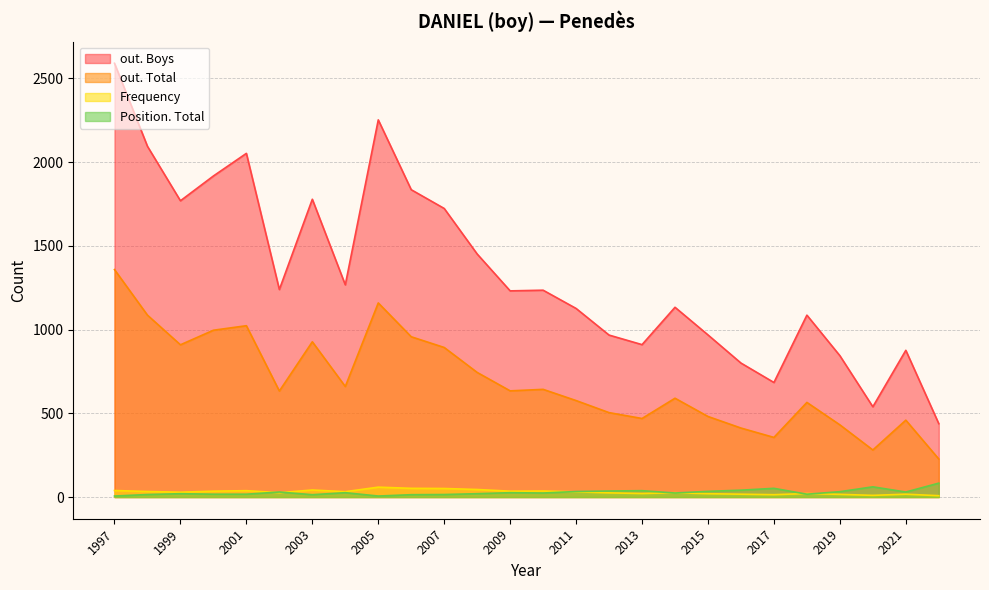

What is the value of the Position. Total point at the 14th from the left?

26